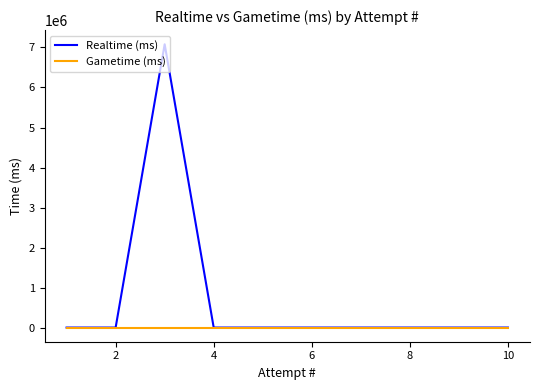

How many categories are shown in the chart?

10